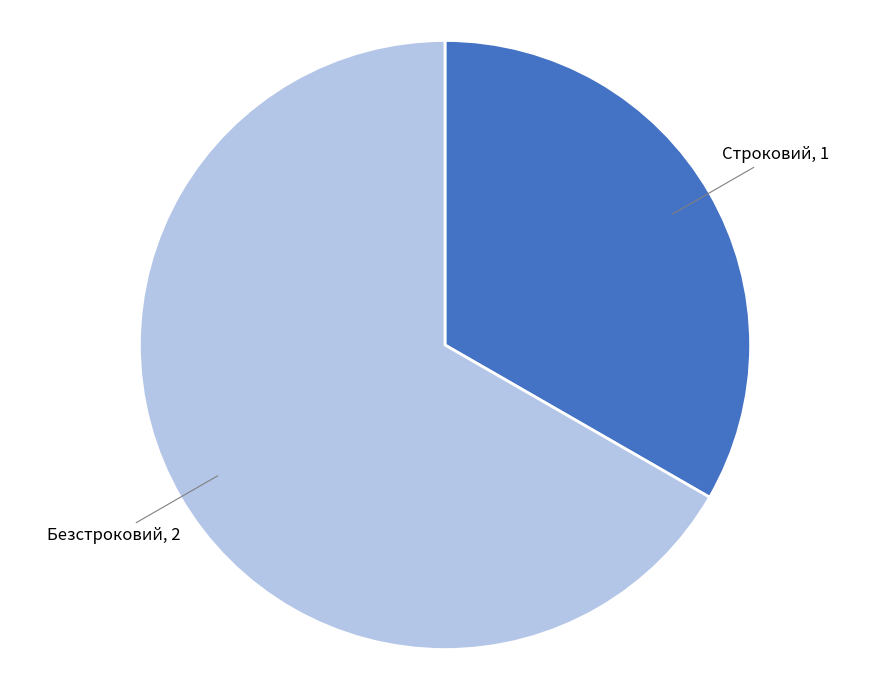

Is there a majority slice in this chart?

Yes